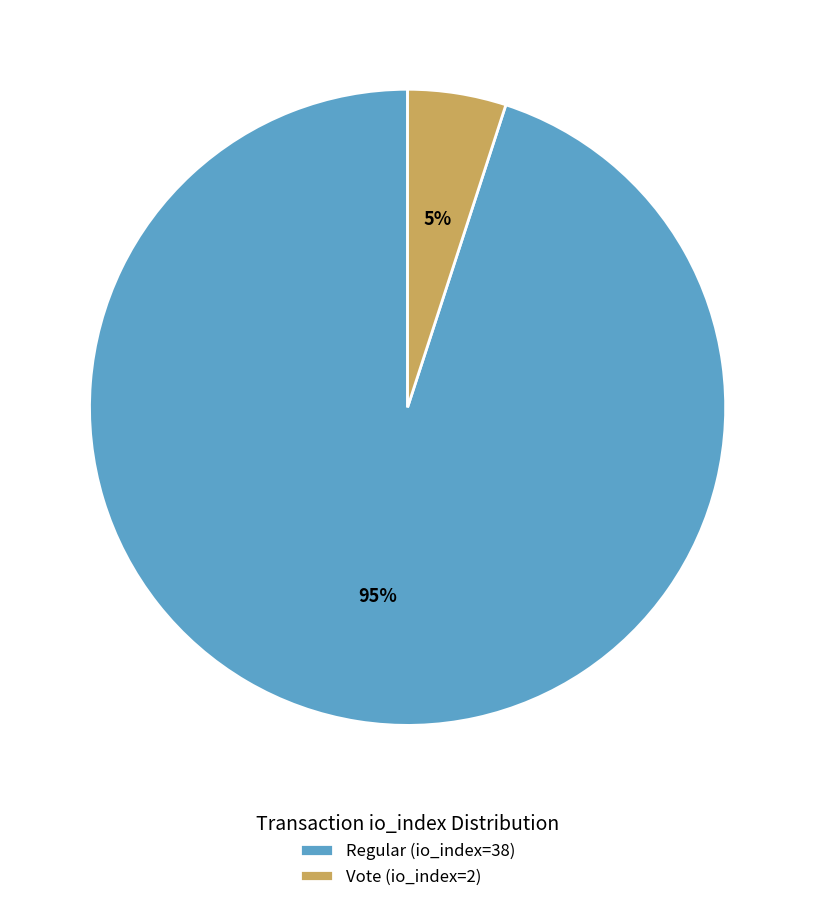

Rank the categories by value from highest to lowest.

Regular (io_index=38), Vote (io_index=2)